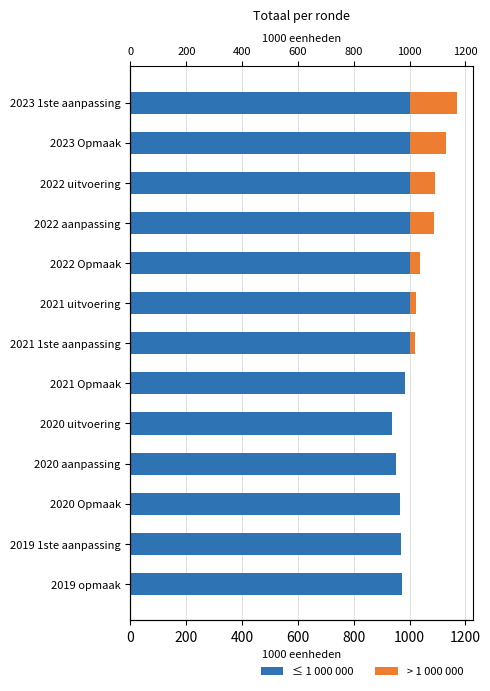

What is the sum of all ≤ 1 000 000 values?

12778681